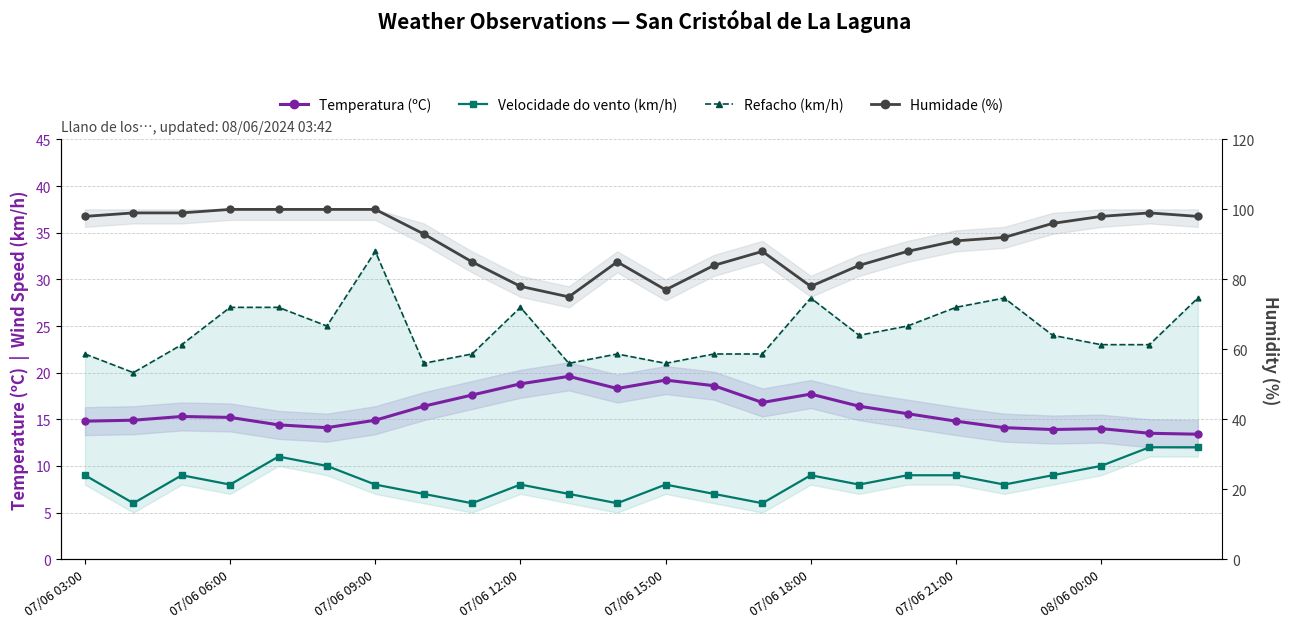

What is the difference between the maximum and second lowest values in the Temperatura (ºC) series?

6.1